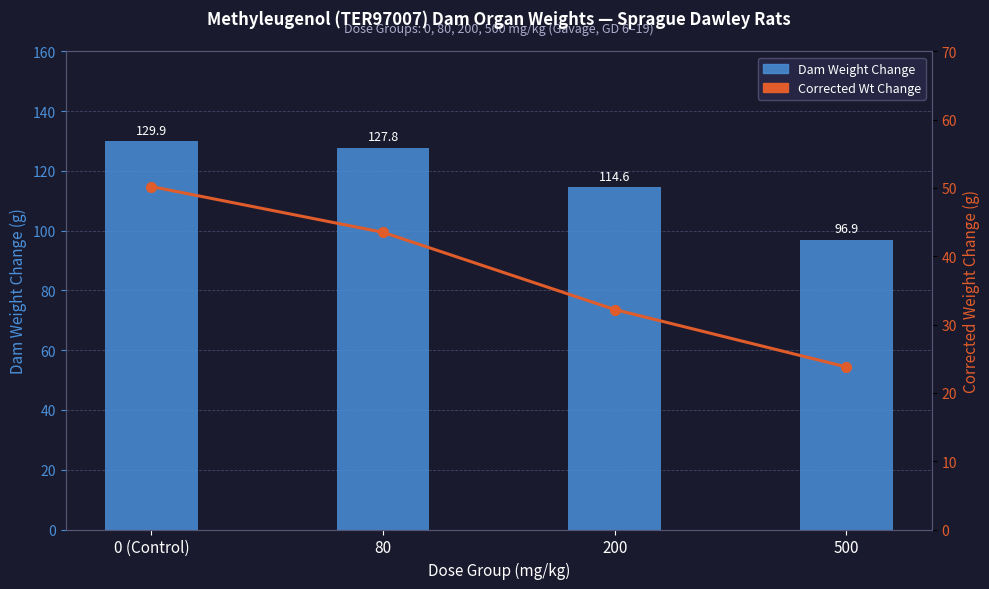

How many values in the Corrected Wt Change series exceed 43?

2